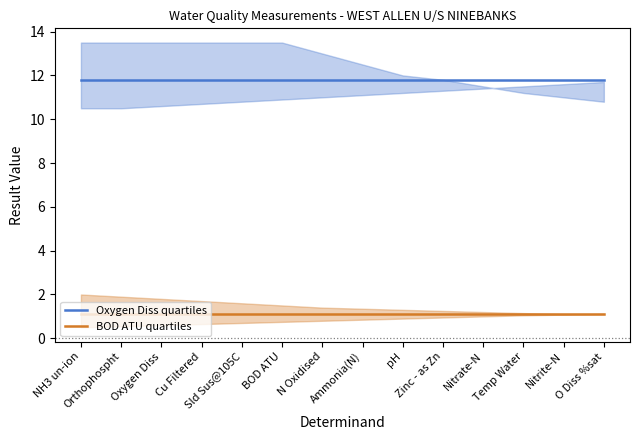

What position from the left is NH3 un-ion?

1